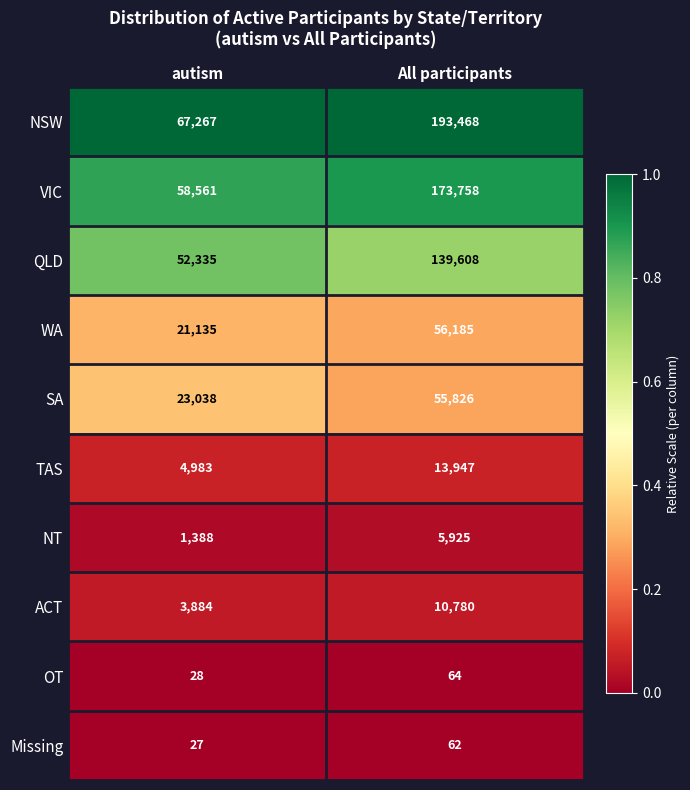

At which category is the sum across all series the highest?

All participants